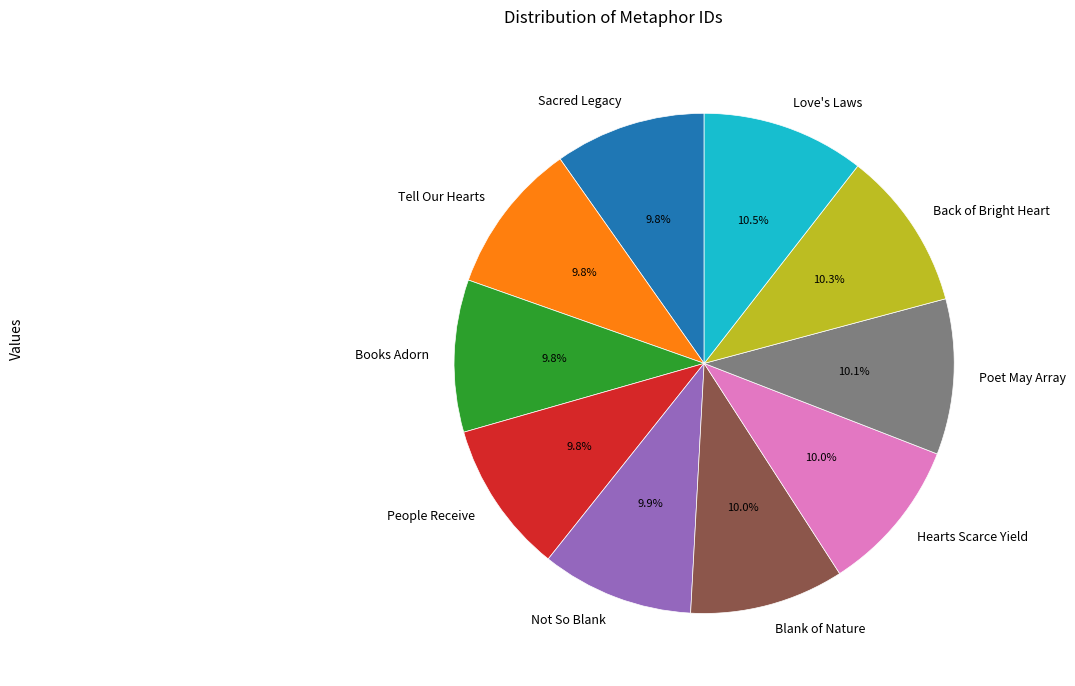

Is there a majority slice in this chart?

No